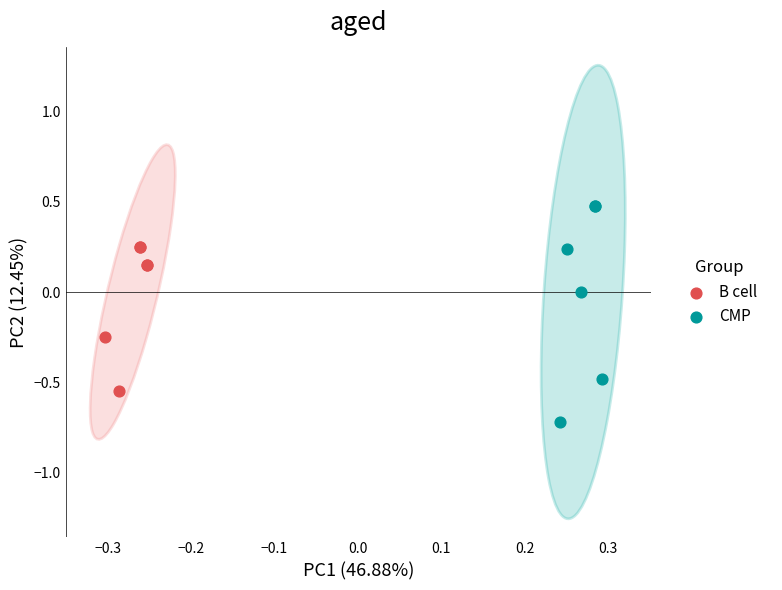

Which series reaches the minimum Y coordinate?

CMP